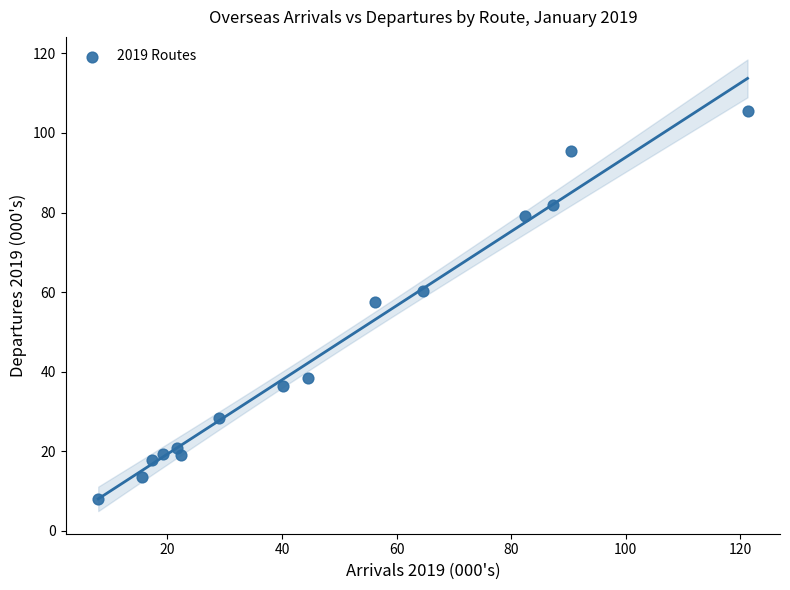

What is the range of X values (max minus min)?

113.4